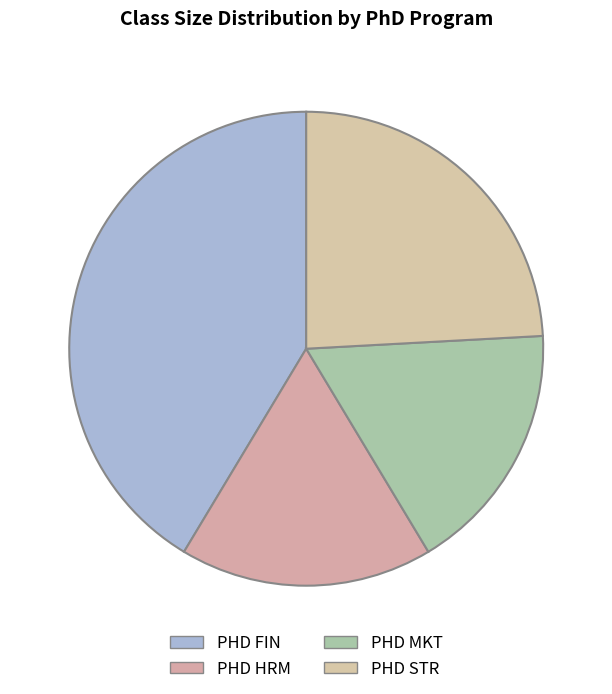

What portion of the pie excludes PHD STR?

75.9%